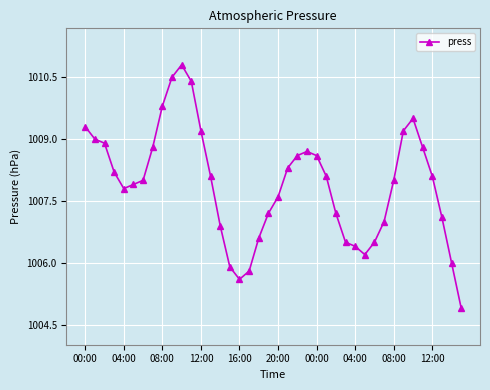

What is the difference between the maximum and minimum values?

5.9